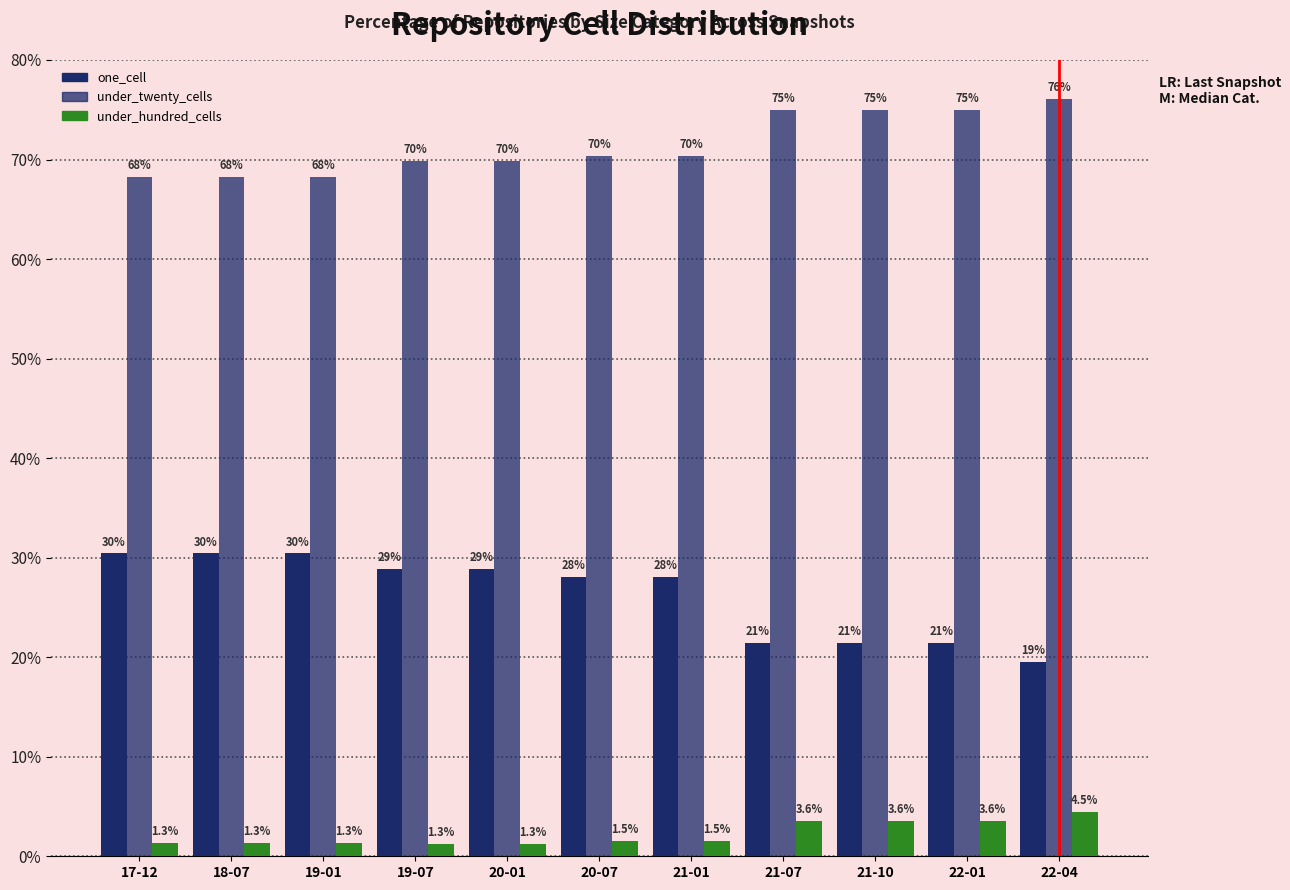

Reading left to right, transcribe all the data shown in this chart.

one_cell: 17-12=30.4	18-07=30.4	19-01=30.4	19-07=28.8	20-01=28.8	20-07=28.1	21-01=28.1	21-07=21.4	21-10=21.4	22-01=21.4	22-04=19.5
under_twenty_cells: 17-12=68.3	18-07=68.3	19-01=68.3	19-07=69.9	20-01=69.9	20-07=70.4	21-01=70.4	21-07=75.0	21-10=75.0	22-01=75.0	22-04=76.0
under_hundred_cells: 17-12=1.3	18-07=1.3	19-01=1.3	19-07=1.3	20-01=1.3	20-07=1.5	21-01=1.5	21-07=3.6	21-10=3.6	22-01=3.6	22-04=4.5